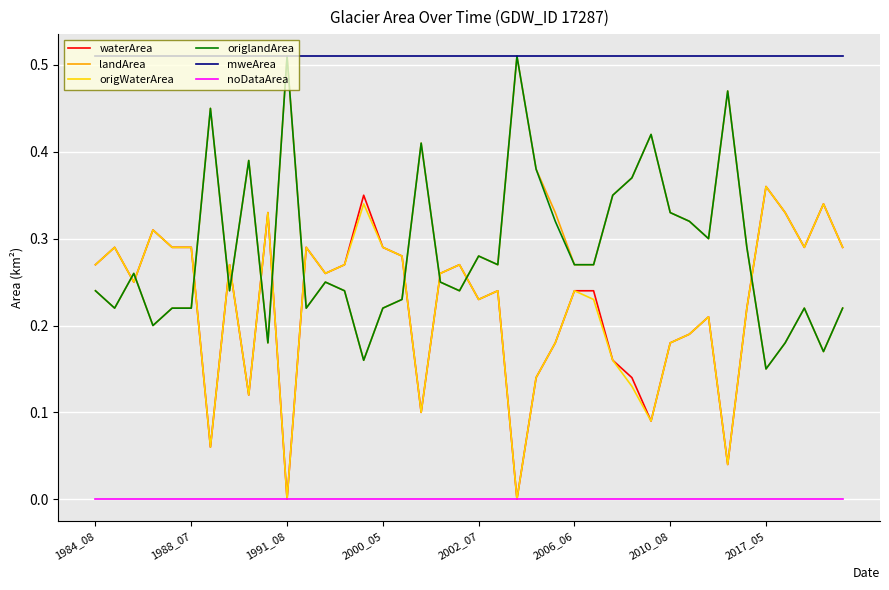

True or false: origWaterArea and mweArea intersect in this chart.

False